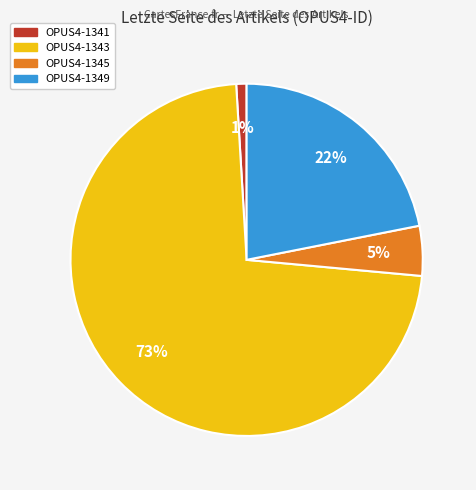

To the nearest percent, what is the average slice percentage?

25%